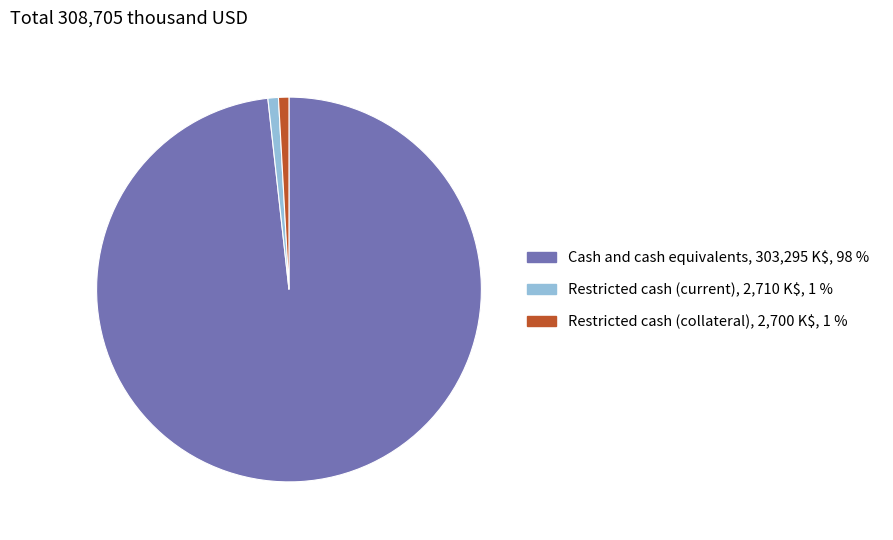

Count the number of slices in the pie.

3